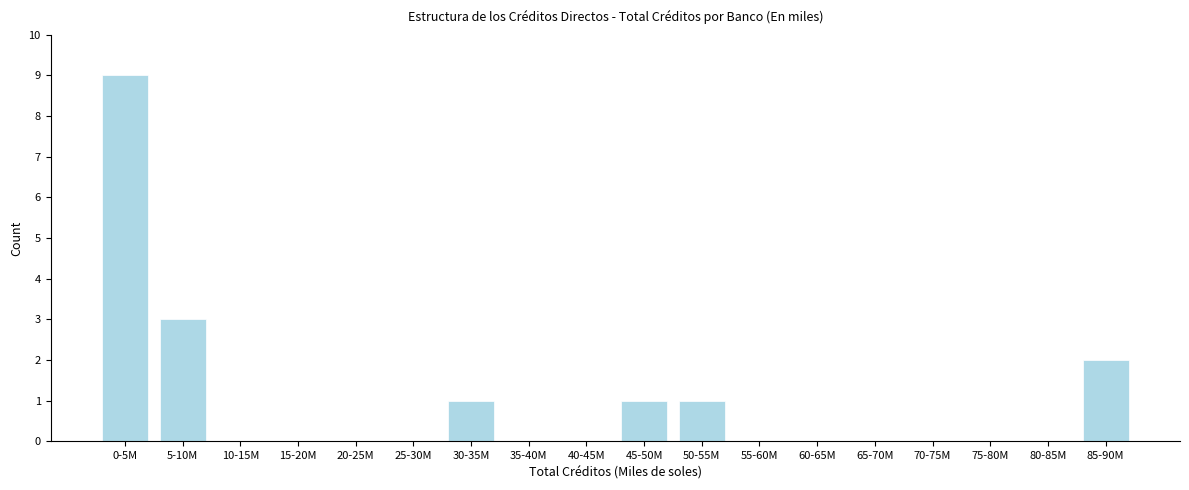

Reading left to right, transcribe all the data shown in this chart.

0-5M=9	5-10M=3	10-15M=0	15-20M=0	20-25M=0	25-30M=0	30-35M=1	35-40M=0	40-45M=0	45-50M=1	50-55M=1	55-60M=0	60-65M=0	65-70M=0	70-75M=0	75-80M=0	80-85M=0	85-90M=2